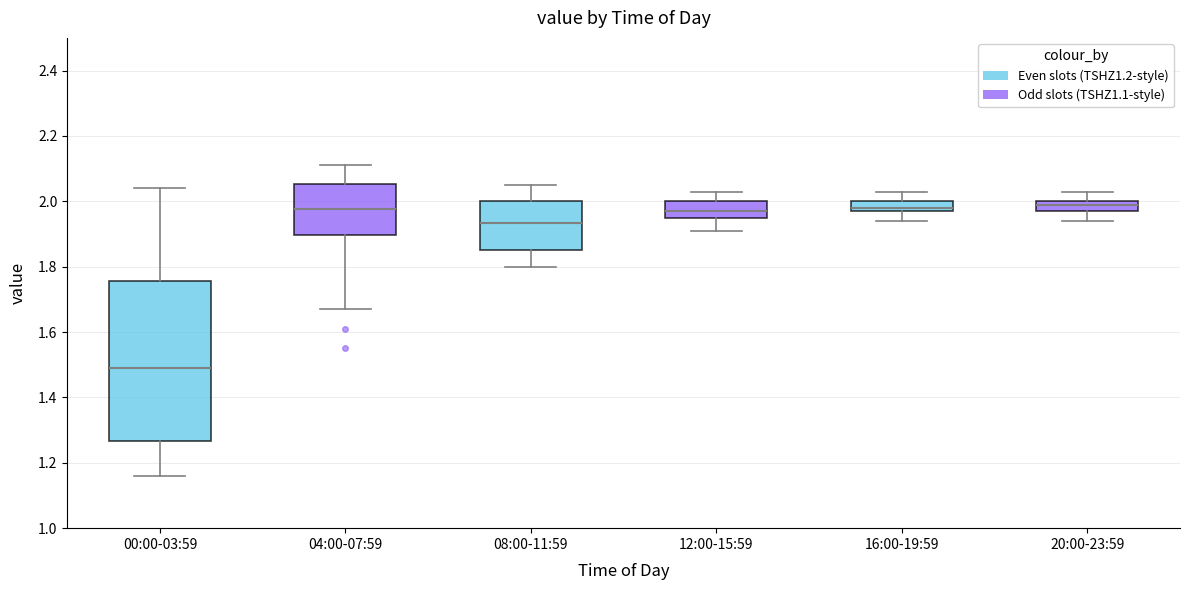

Where does the lower whisker of the box for 04:00-07:59 end on the y-axis? The values are not printed on the chart, so give them approximately, as read against the axis.

1.68